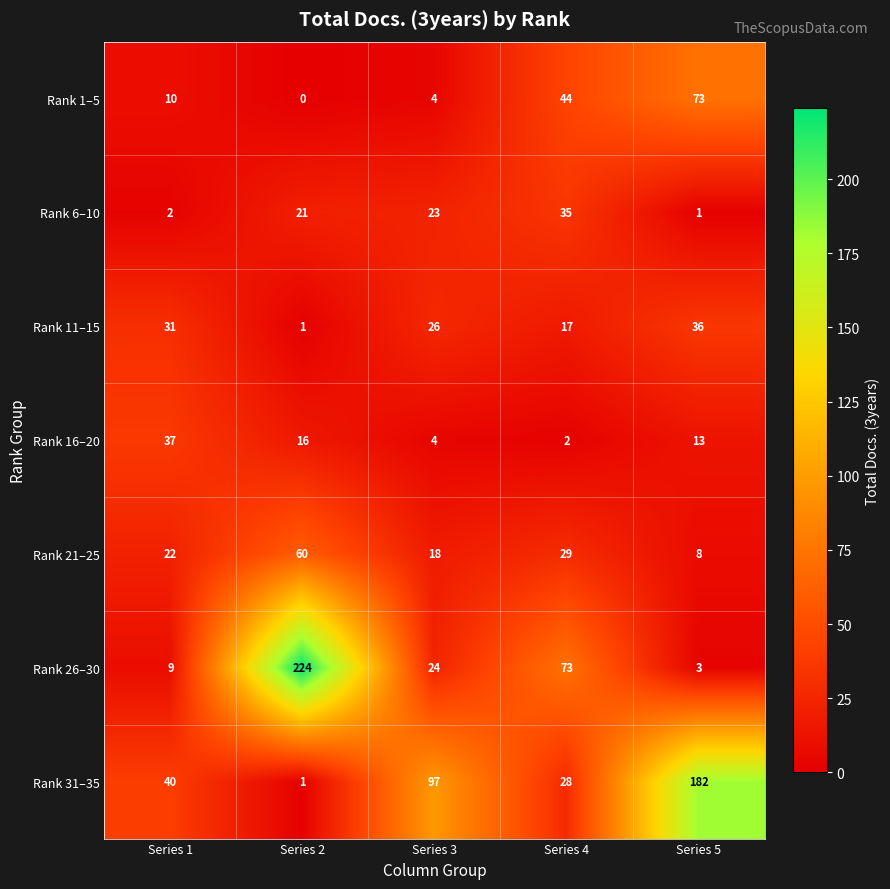

What is the sum of all Rank 11–15 values?

111